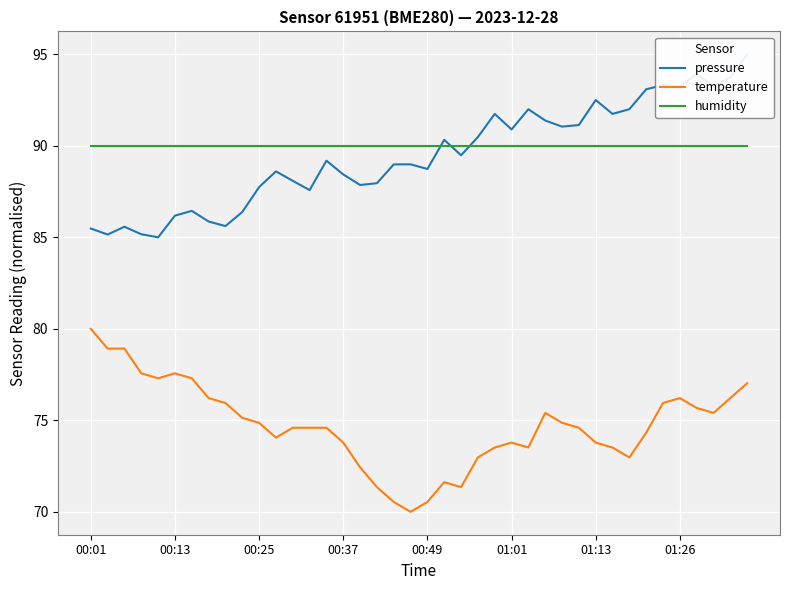

True or false: temperature and humidity cross at least once.

False